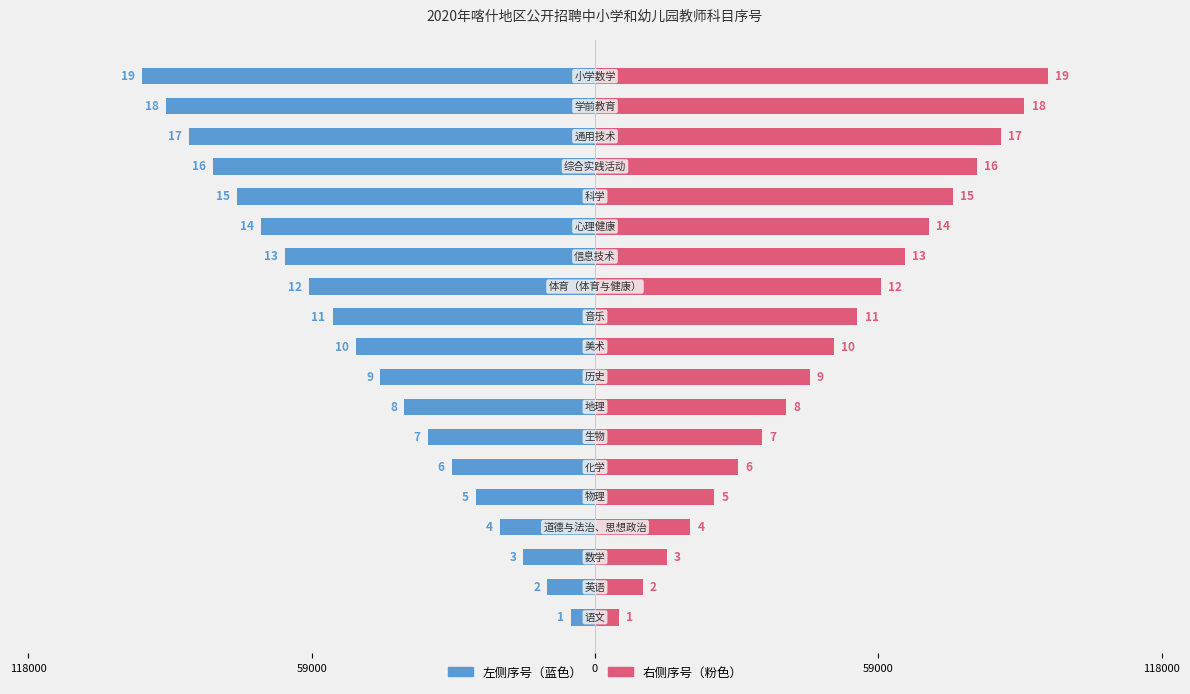

Rank the series by their maximum value, from lowest to highest.

左侧（序号）, 右侧（序号）